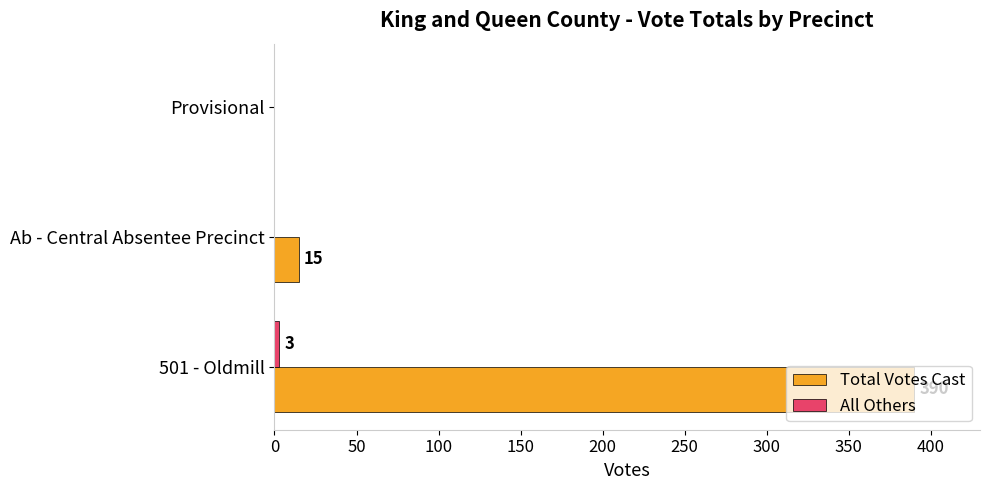

Between 501 - Oldmill and Ab - Central Absentee Precinct, which series saw the biggest shift?

Total Votes Cast